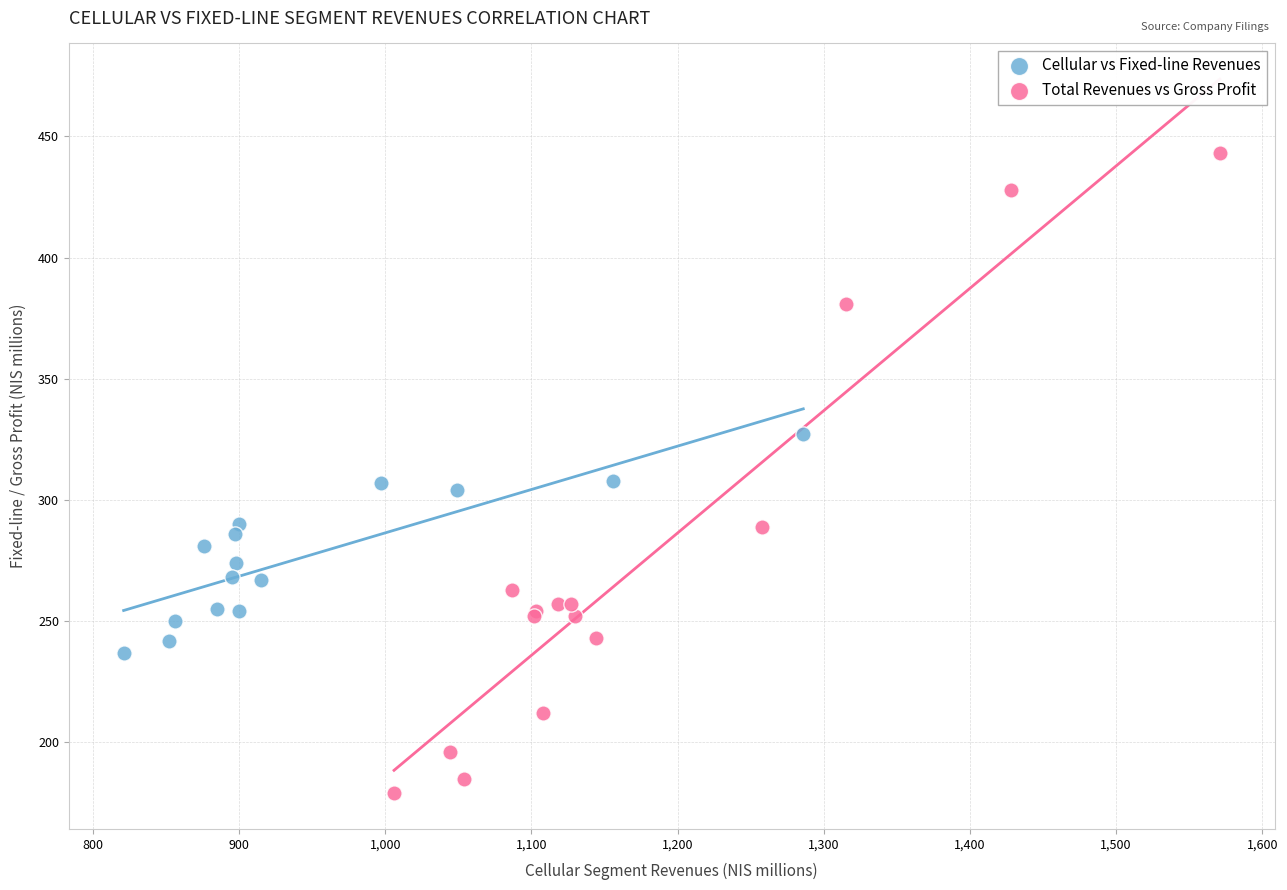

Which series reaches the minimum Y coordinate?

Total Revenues vs Gross Profit